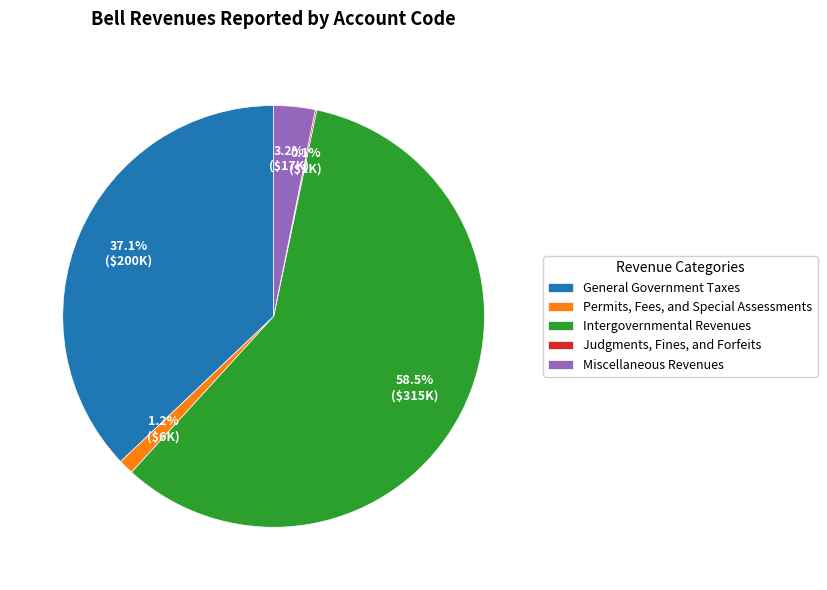

Which slice is the largest?

Intergovernmental Revenues